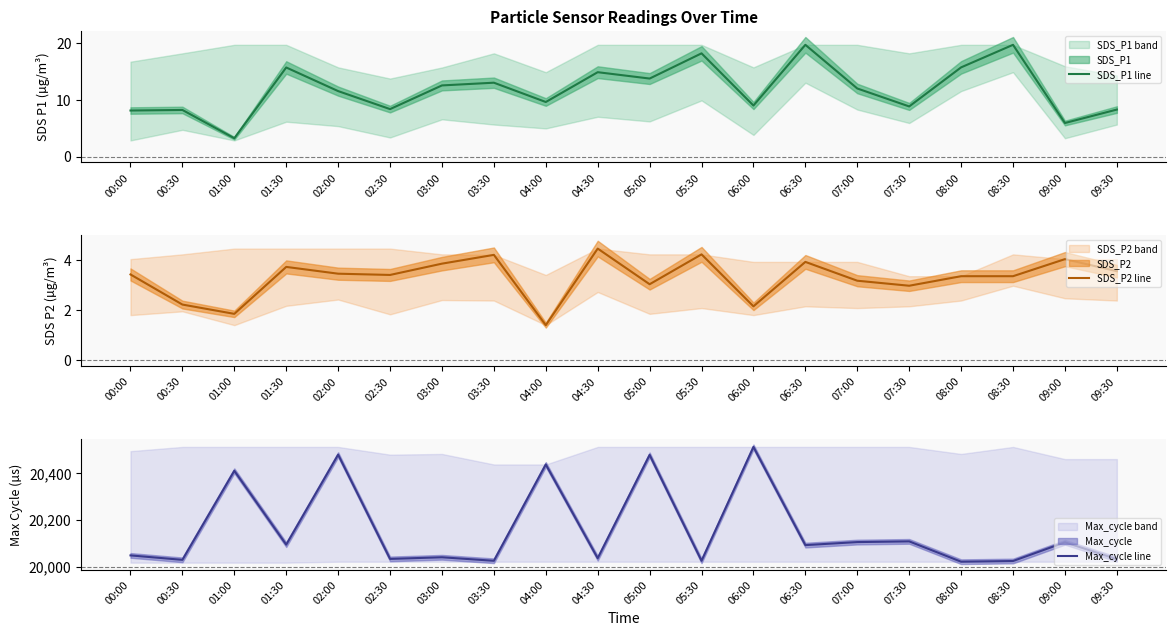

Reading left to right, list all the values displayed in this chart.

SDS_P1 line: 8.1	8.2	3.2	15.7	11.5	8.3	12.5	13.0	9.6	14.8	13.7	18.2	9.0	19.7	12.0	8.8	15.7	19.7	5.9	8.3
SDS_P2 line: 3.4	2.2	1.9	3.7	3.5	3.4	3.9	4.2	1.4	4.5	3.0	4.2	2.1	3.9	3.2	3.0	3.4	3.4	4.0	3.5
Max_cycle line: 20048.0	20029.0	20410.0	20094.0	20479.0	20033.0	20040.0	20025.0	20437.0	20036.0	20478.0	20025.0	20512.0	20092.0	20105.0	20108.0	20021.0	20024.0	20104.0	20032.0